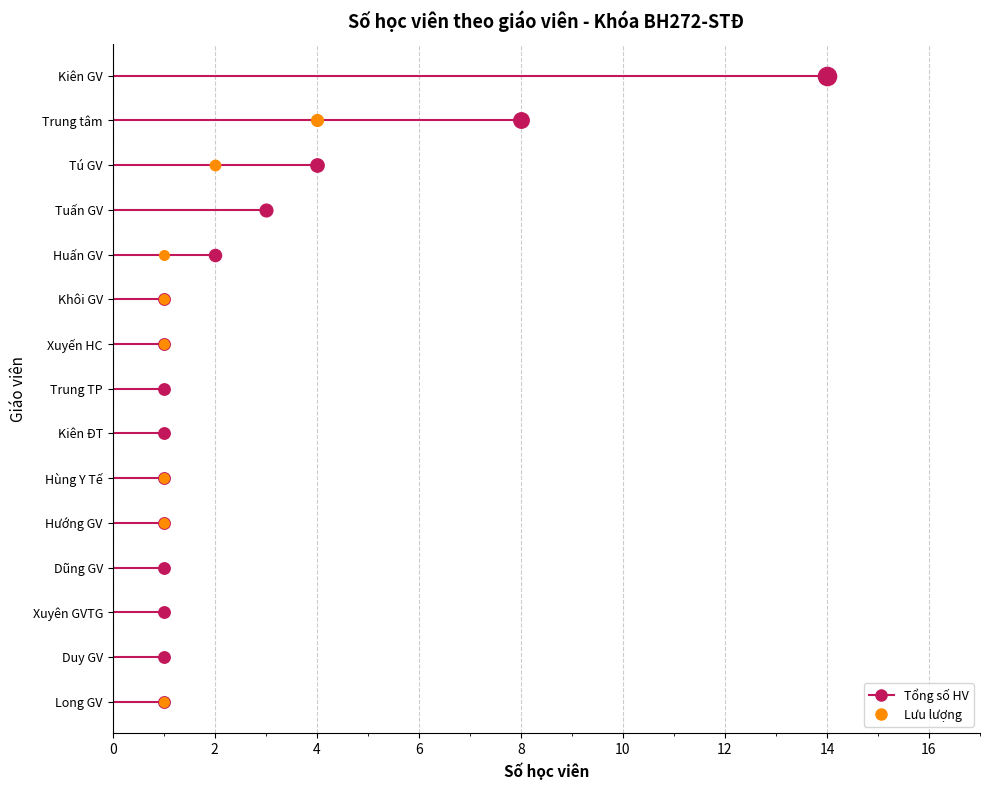

Between Trung TP and Duy GV, which is larger?

Trung TP